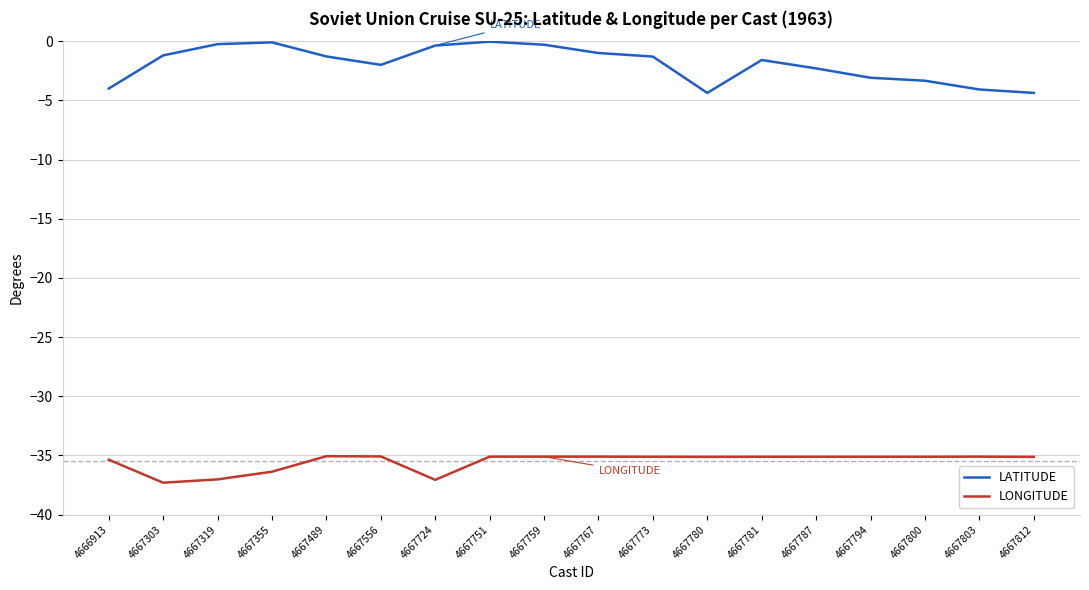

What is the minimum value shown in the chart?

-37.3